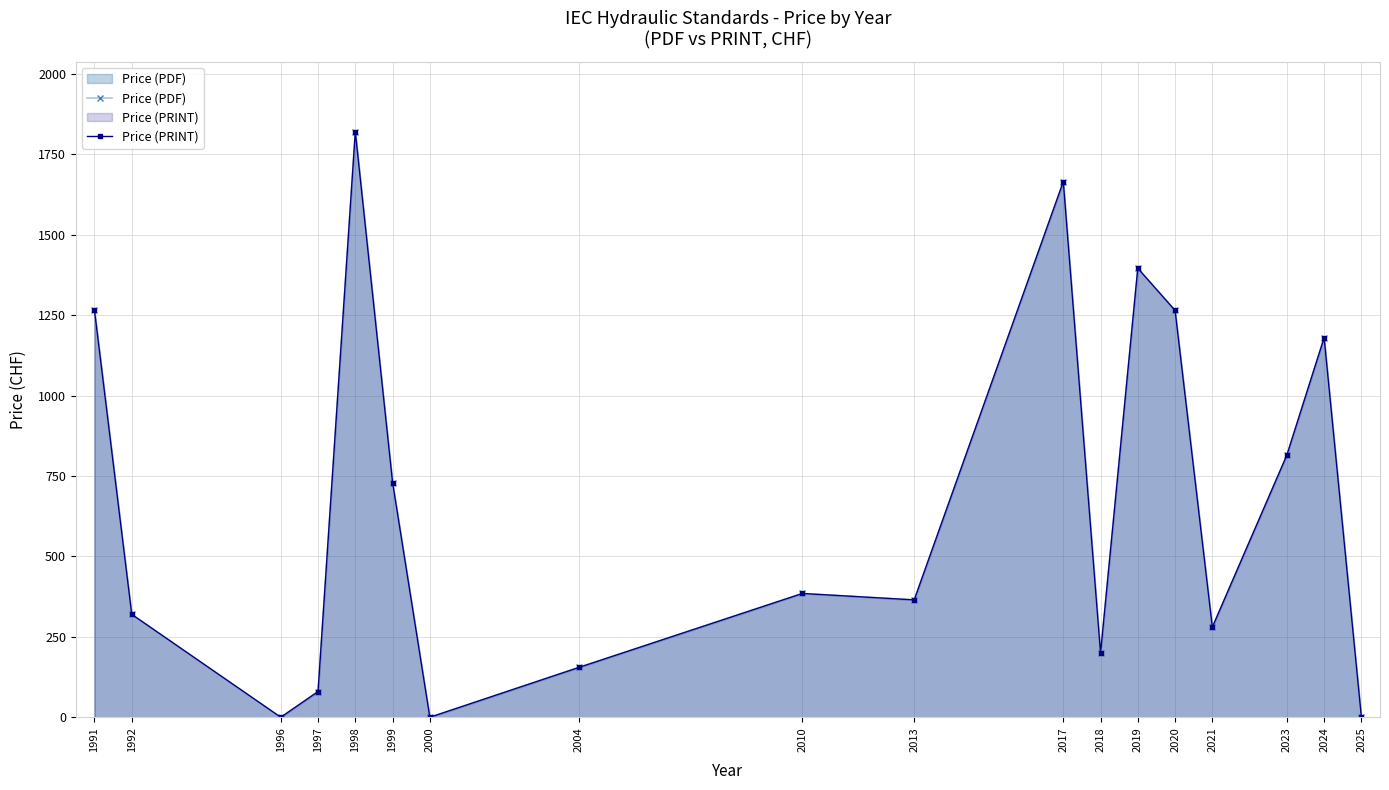

How many lines are shown in the chart?

2